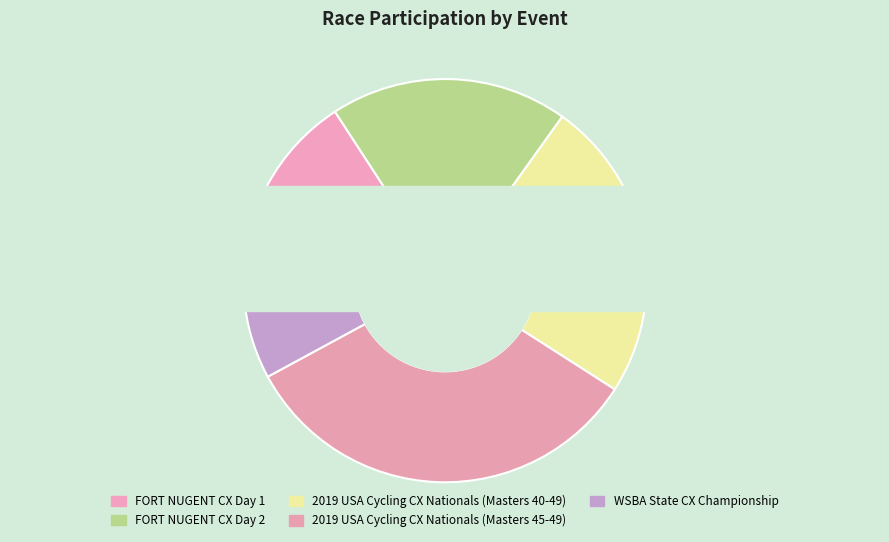

How many slices are in this pie chart?

5